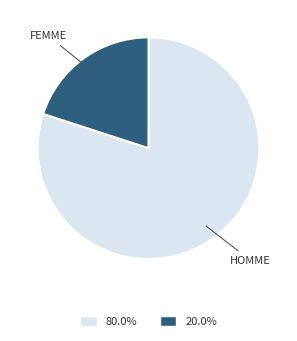

Is it true that HOMME is 80% of the pie?

True